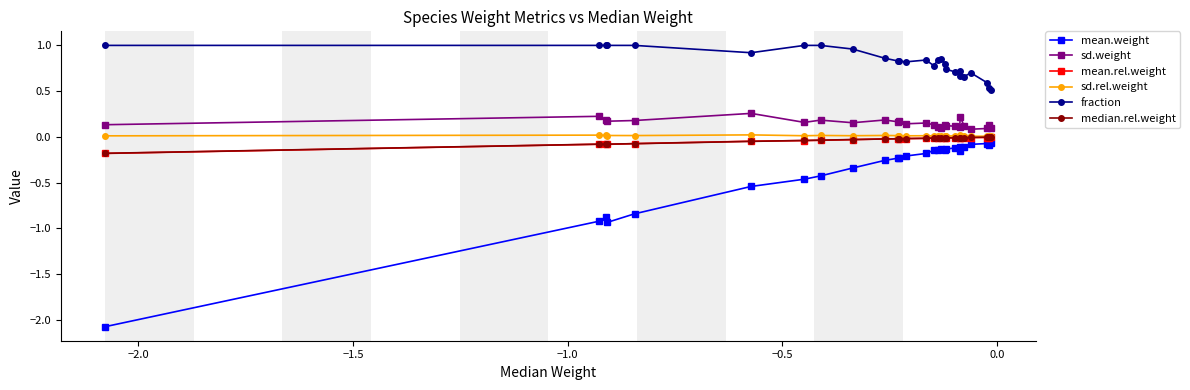

Which series has the largest range (max minus min)?

mean.weight